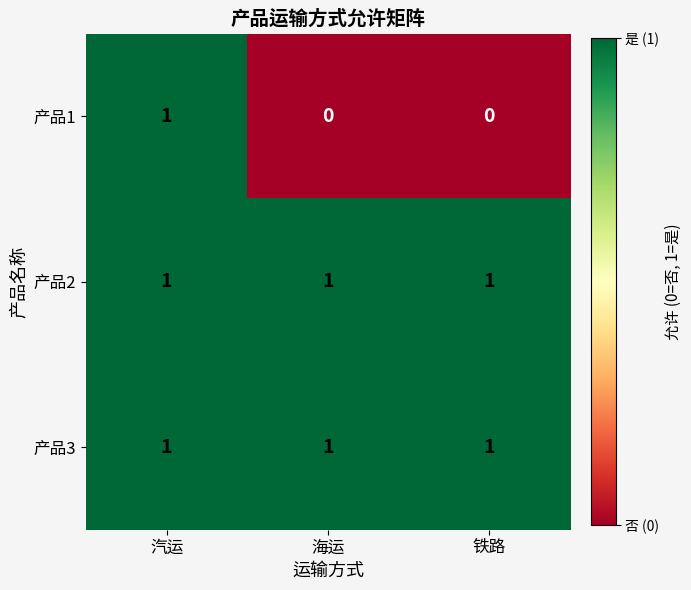

At how many categories does at least one series exceed 0?

3